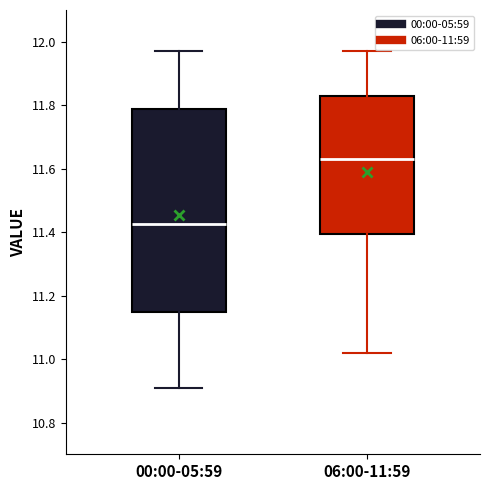

Reading left to right, read every box against the y-axis: the position of its median line, the range the box covers, and the ends of its whiskers. The values are not printed on the chart, so give them approximately, as read against the axis.

00:00-05:59: median 11.42, box 11.14 to 11.78, whiskers 10.92 to 11.98
06:00-11:59: median 11.64, box 11.40 to 11.82, whiskers 11.02 to 11.98